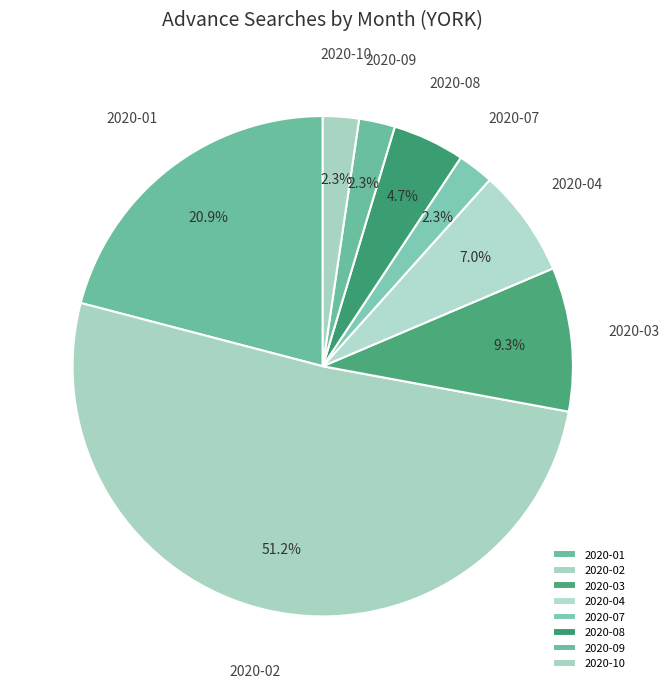

Does 2020-02 represent more than half of the total?

Yes